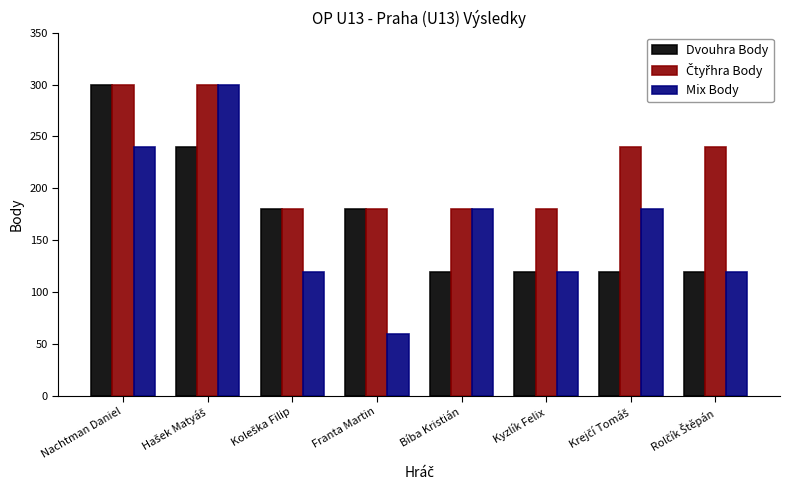

What is the approximate value of Mix Body at Nachtman Daniel?

240